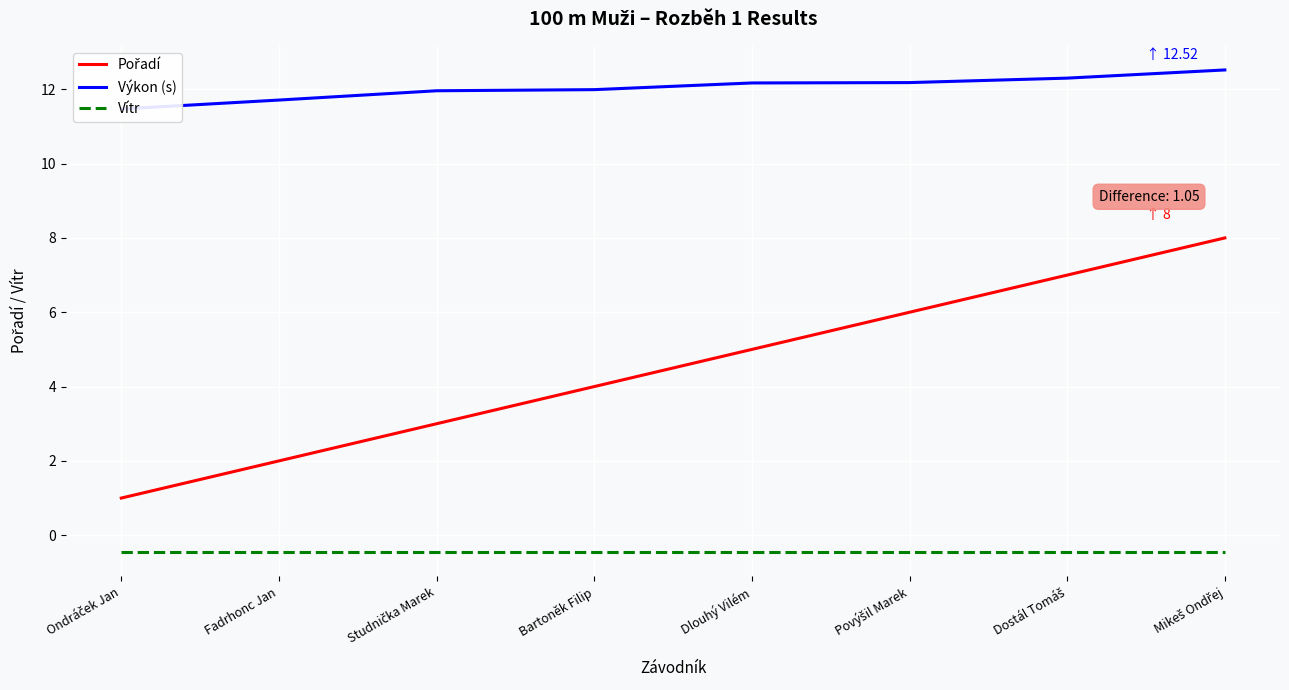

What is the spread (max minus min) of values at Dlouhý Vilém?

12.6